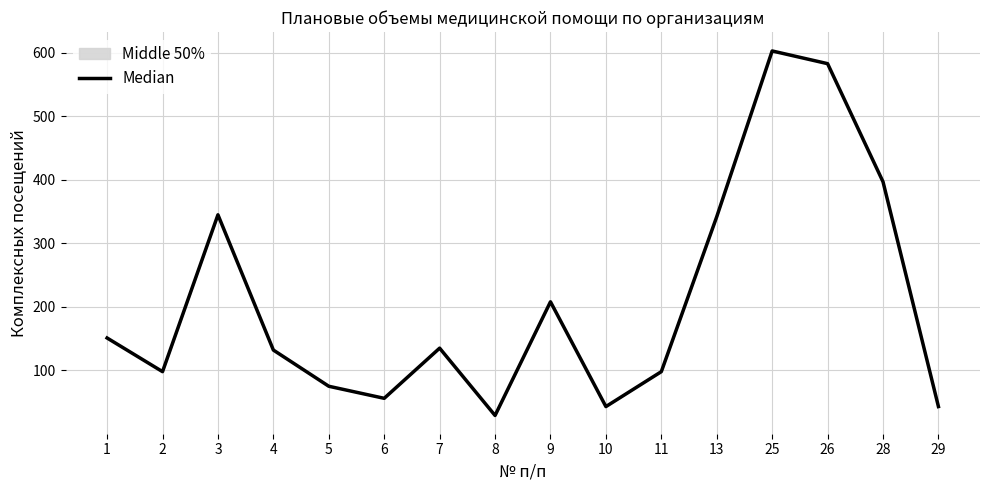

At which category does the data reach its first local peak?

3